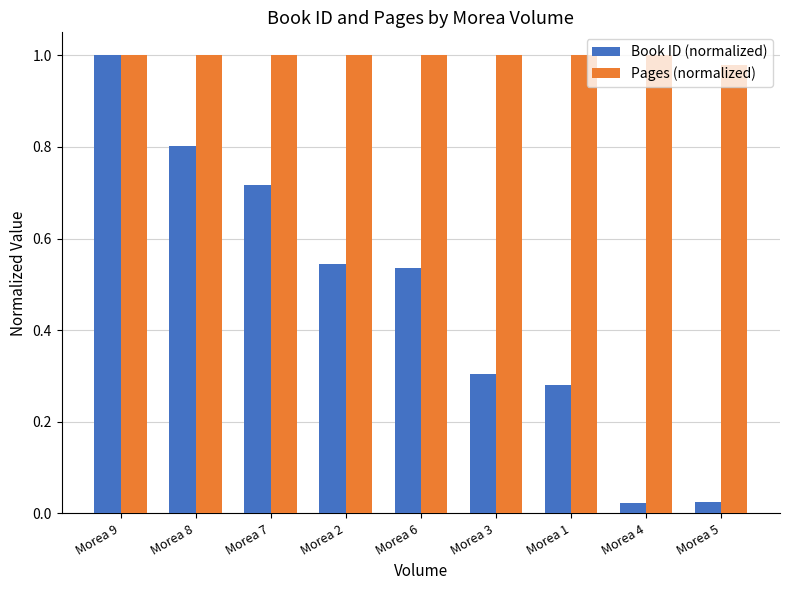

What is the sum of all Book ID (normalized) values?

4.2